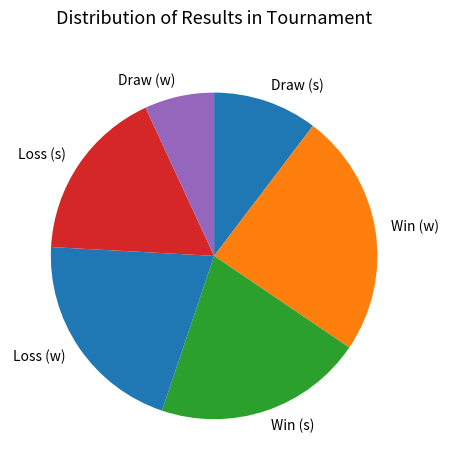

Which category has the biggest portion of the pie?

Win (w)